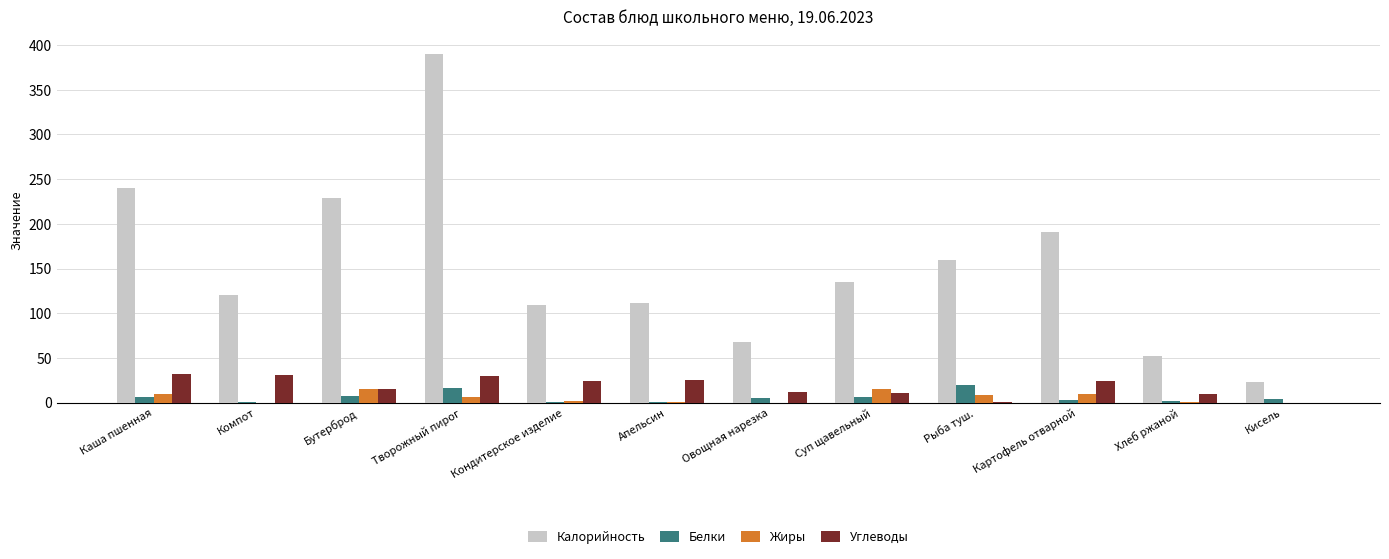

What is the sum of all Калорийность values?

1829.2